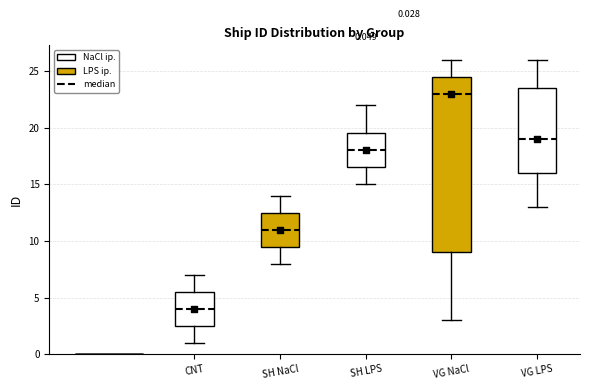

Comparing the boxes themselves (not the whiskers), which one is the tallest?

VG NaCl